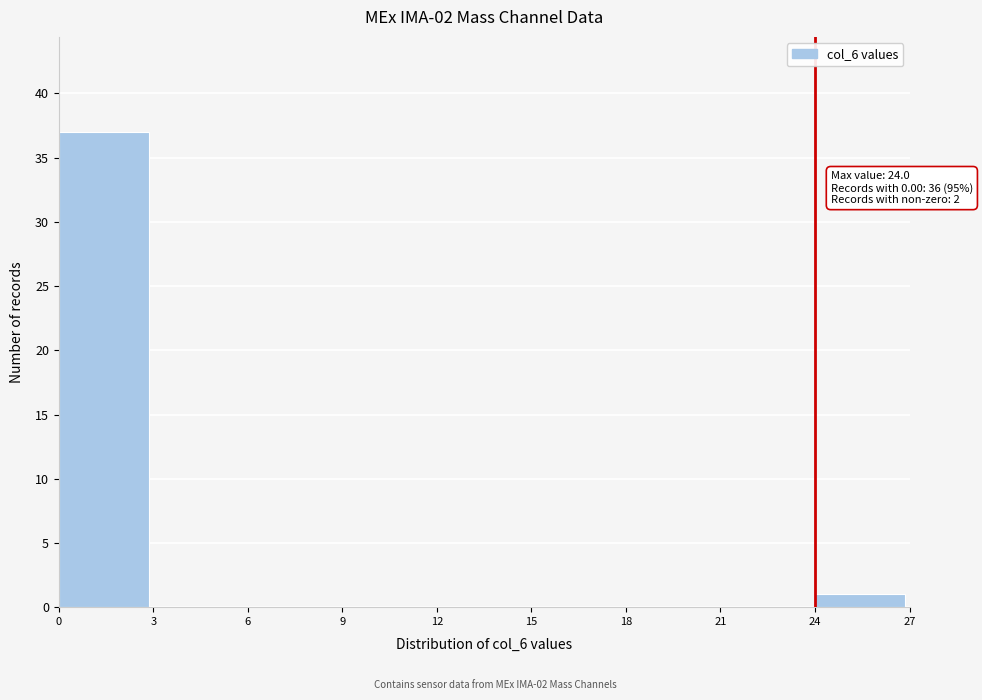

Which range on the x-axis has the tallest bar?

0 to 3